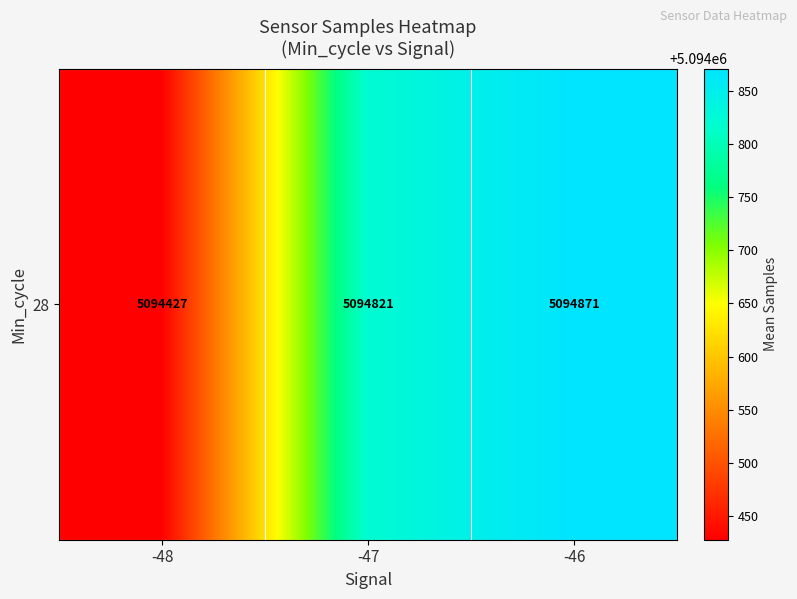

What is the change in value from -48 to -47?

+393.5